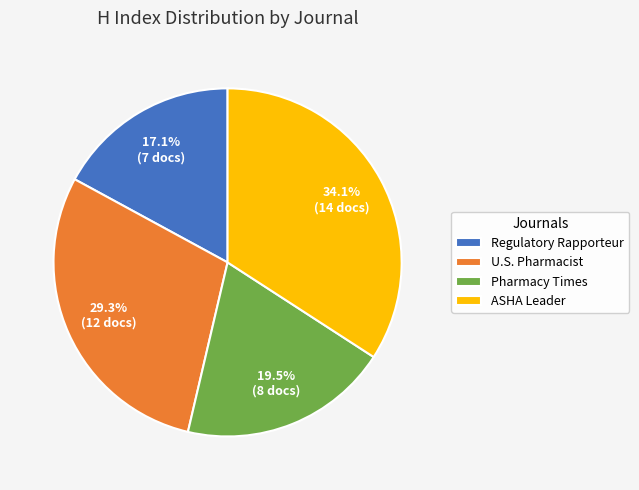

What is the largest slice in the pie chart?

ASHA Leader